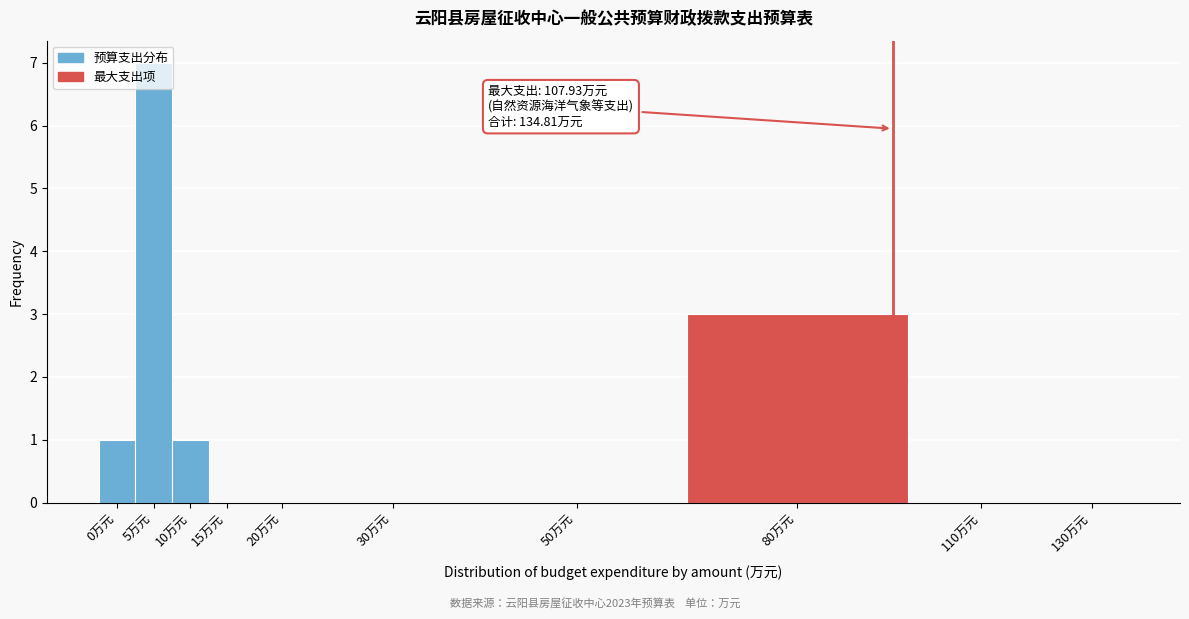

What is the maximum value shown in the chart?

7